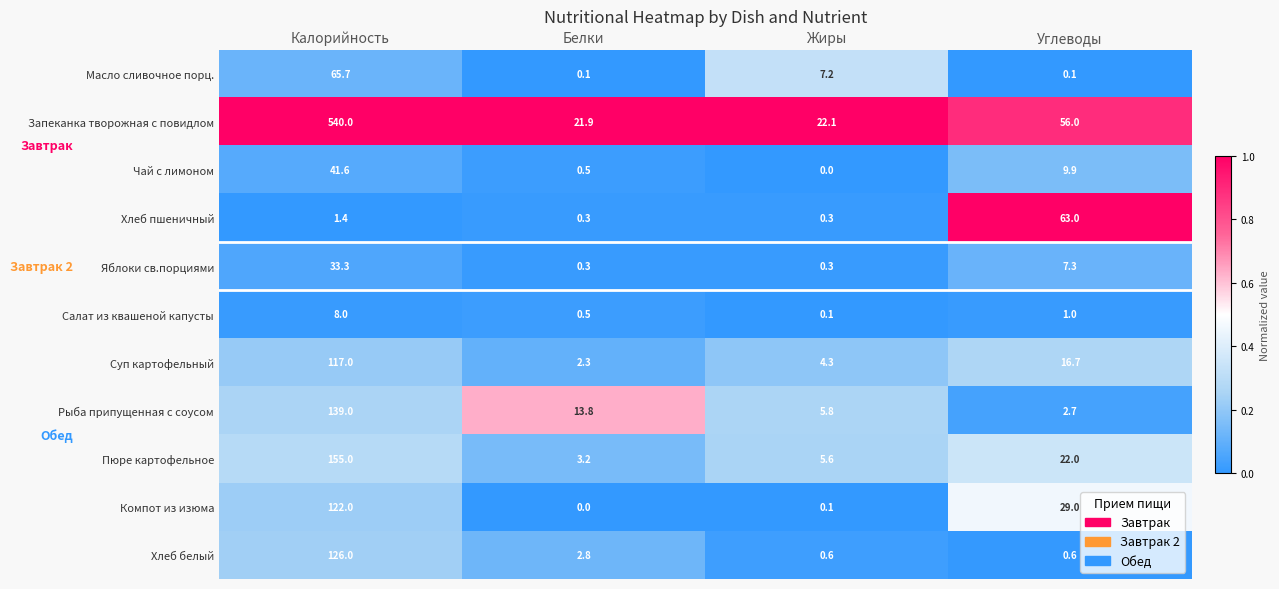

Which series has the widest spread of values?

Запеканка творожная с повидлом